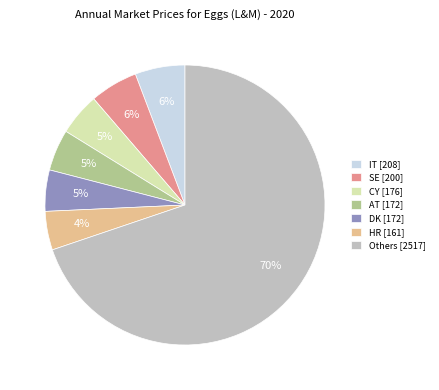

Combined, do Others [2517] and SE [200] account for over 50%?

Yes